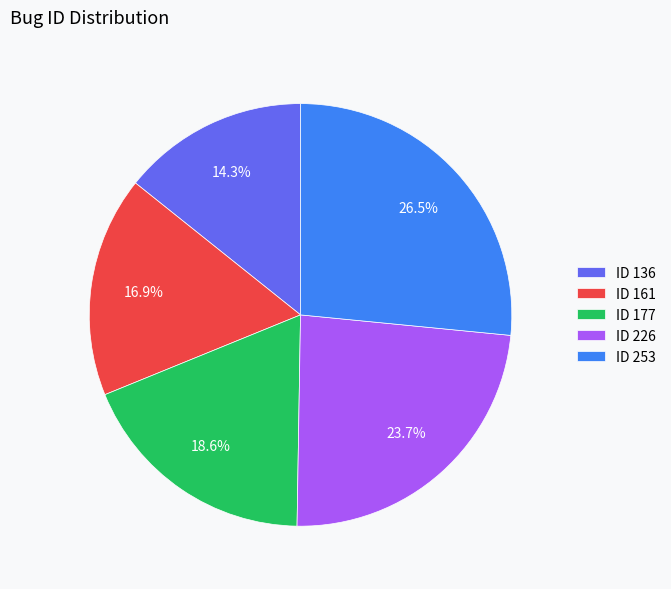

What is the ratio of the value at ID 136 to the value at ID 226?

0.6